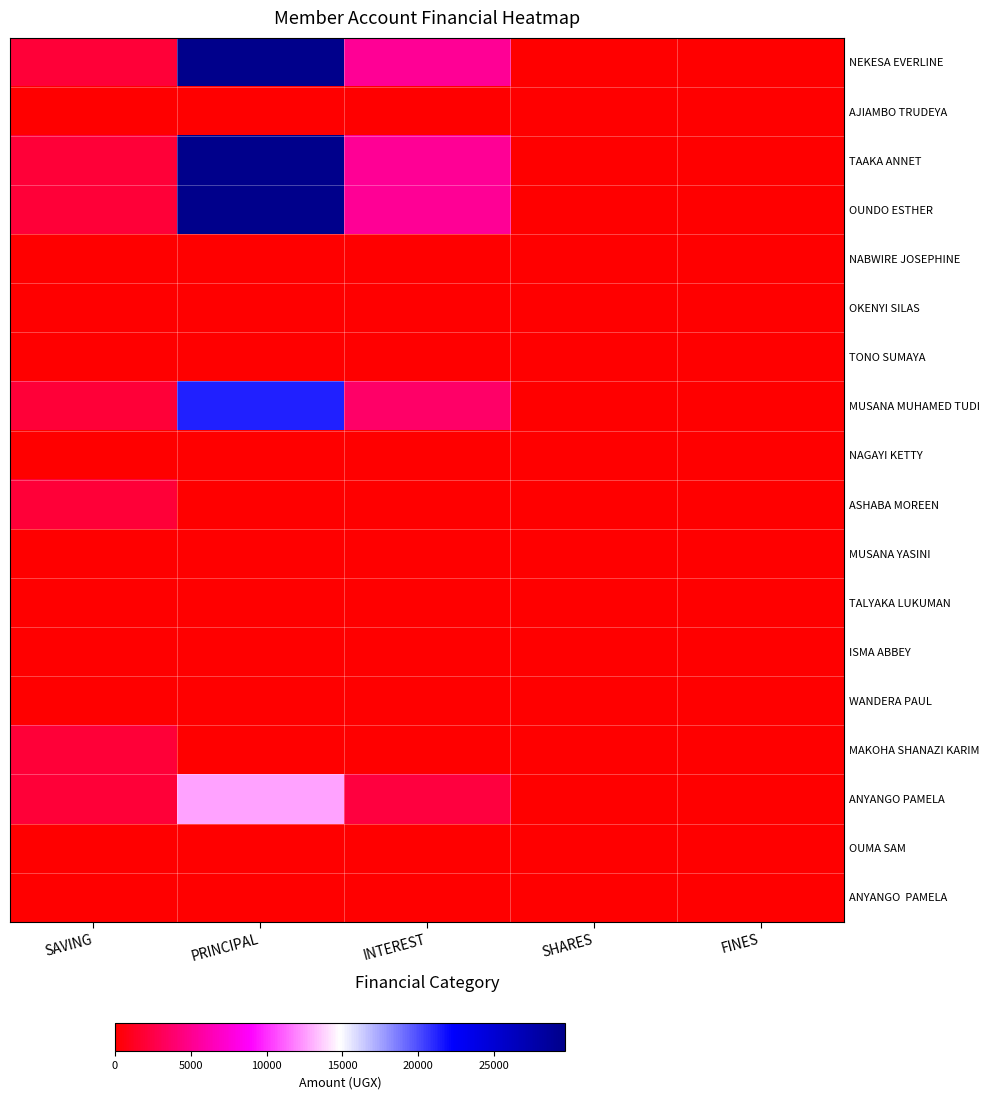

Reading left to right, transcribe all the data shown in this chart.

NEKESA EVERLINE: SAVING=2000	PRINCIPAL=29700	INTEREST=5300	SHARES=0	FINES=0
AJIAMBO TRUDEYA: SAVING=0	PRINCIPAL=0	INTEREST=0	SHARES=0	FINES=0
TAAKA ANNET: SAVING=2000	PRINCIPAL=29700	INTEREST=5300	SHARES=0	FINES=0
OUNDO ESTHER: SAVING=2000	PRINCIPAL=29700	INTEREST=5300	SHARES=0	FINES=0
NABWIRE JOSEPHINE: SAVING=0	PRINCIPAL=0	INTEREST=0	SHARES=0	FINES=0
OKENYI SILAS: SAVING=0	PRINCIPAL=0	INTEREST=0	SHARES=0	FINES=0
TONO SUMAYA: SAVING=0	PRINCIPAL=0	INTEREST=0	SHARES=0	FINES=0
MUSANA MUHAMED TUDI: SAVING=2000	PRINCIPAL=21300	INTEREST=3700	SHARES=0	FINES=0
NAGAYI KETTY: SAVING=0	PRINCIPAL=0	INTEREST=0	SHARES=0	FINES=0
ASHABA MOREEN: SAVING=2000	PRINCIPAL=0	INTEREST=0	SHARES=0	FINES=0
MUSANA YASINI: SAVING=0	PRINCIPAL=0	INTEREST=0	SHARES=0	FINES=0
TALYAKA LUKUMAN: SAVING=0	PRINCIPAL=0	INTEREST=0	SHARES=0	FINES=0
ISMA ABBEY: SAVING=0	PRINCIPAL=0	INTEREST=0	SHARES=0	FINES=0
WANDERA PAUL: SAVING=0	PRINCIPAL=0	INTEREST=0	SHARES=0	FINES=0
MAKOHA SHANAZI KARIM: SAVING=2000	PRINCIPAL=0	INTEREST=0	SHARES=0	FINES=0
ANYANGO PAMELA: SAVING=2000	PRINCIPAL=12700	INTEREST=2300	SHARES=0	FINES=0
OUMA SAM: SAVING=0	PRINCIPAL=0	INTEREST=0	SHARES=0	FINES=0
ANYANGO PAMELA: SAVING=2000	PRINCIPAL=12700	INTEREST=2300	SHARES=0	FINES=0